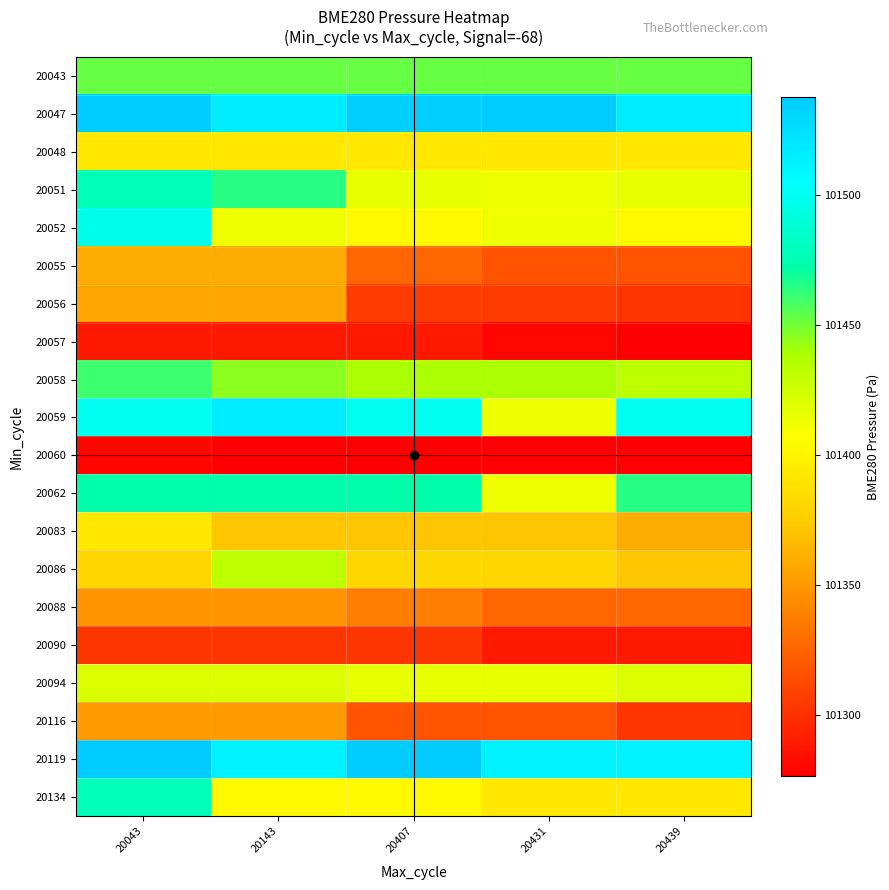

List the series in order of their peak value, highest first.

20119, 20047, 20059, 20052, 20134, 20051, 20062, 20058, 20043, 20086, 20094, 20083, 20048, 20055, 20056, 20116, 20088, 20090, 20057, 20060